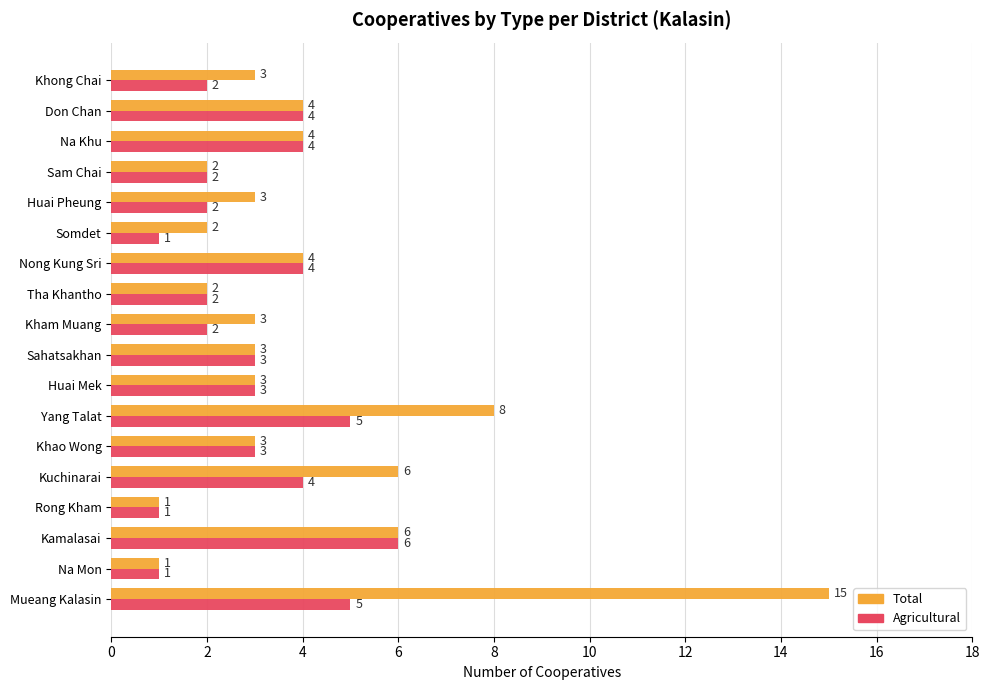

How many data points in Total are less than 3?

5